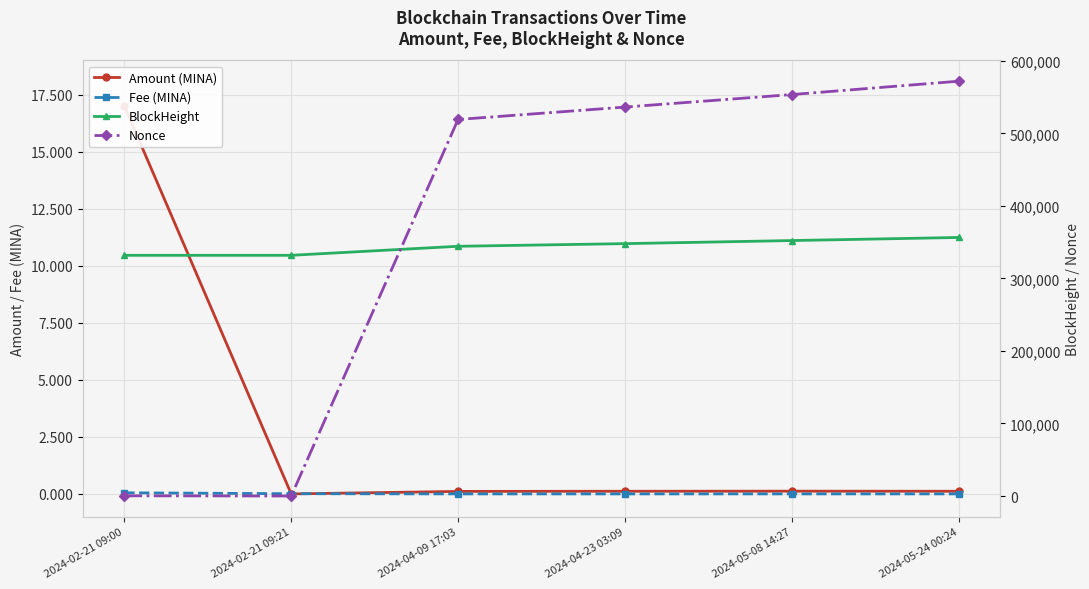

At which category does the chart reach its peak across all series?

2024-05-24 00:24